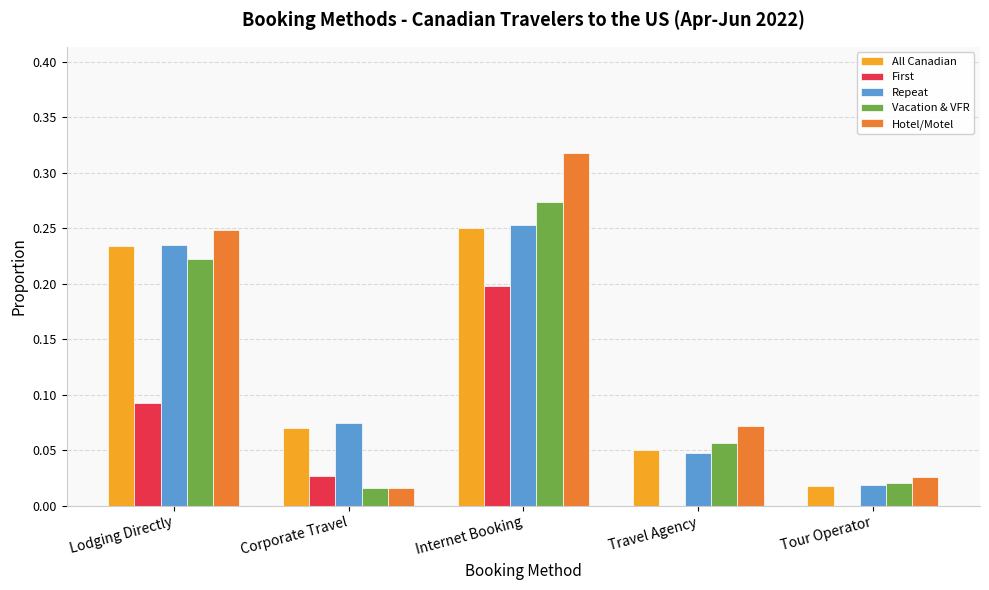

The value of First at Travel Agency is -0.1. True or false?

False